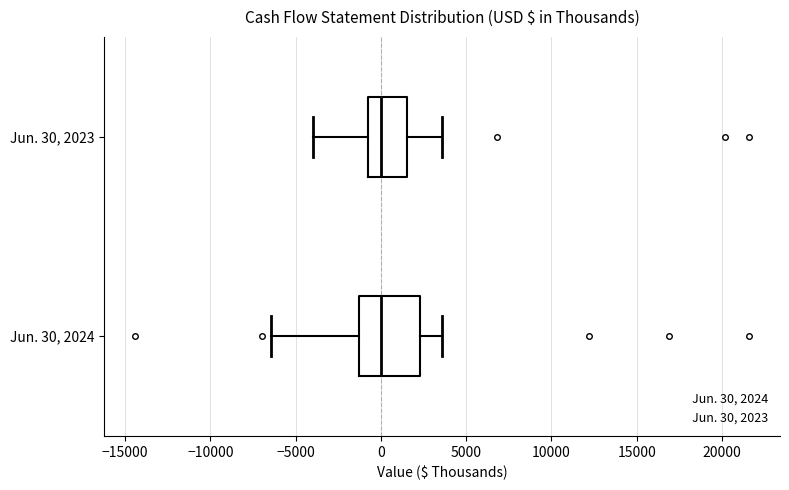

Reading bottom to top, read every box against the x-axis: the position of its median line, the range the box covers, and the ends of its whiskers. The values are not printed on the chart, so give them approximately, as read against the axis.

Jun. 30, 2024: median 0, box -1500 to 2500, whiskers -6500 to 3500
Jun. 30, 2023: median 0, box -1000 to 1500, whiskers -4000 to 3500